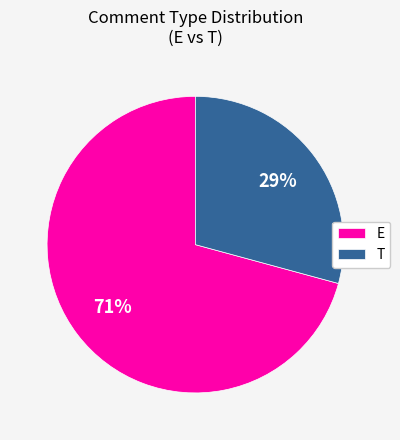

Approximately how many times larger is the value at E compared to T?

2.4